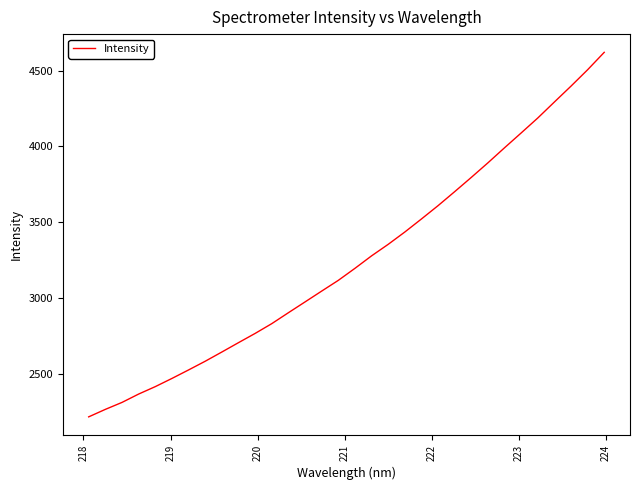

What is the smallest value displayed?

2215.9